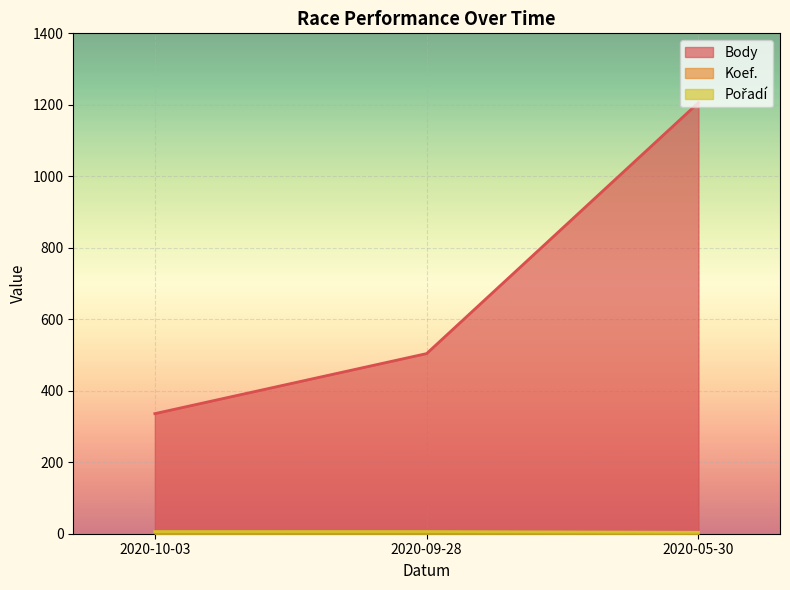

What position from the right is 2020-10-03?

3